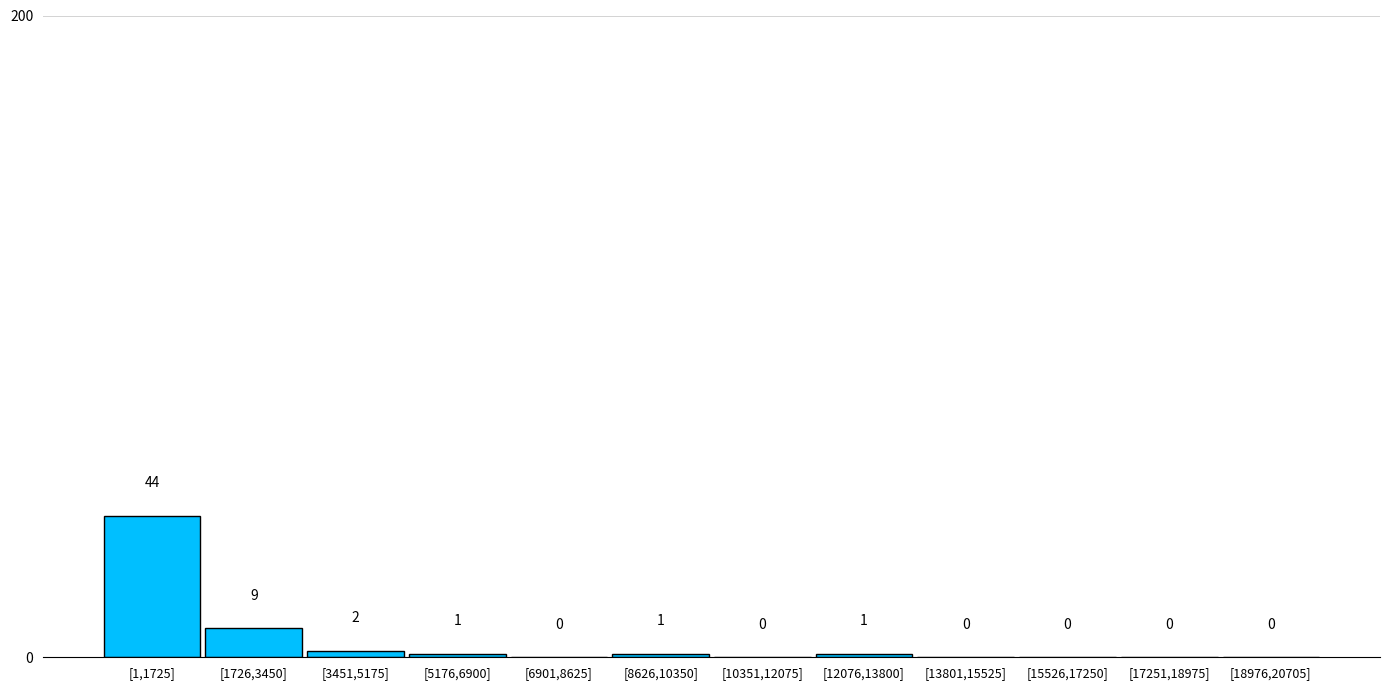

Reading left to right, list all the values displayed in this chart.

[1,1725]=44	[1726,3450]=9	[3451,5175]=2	[5176,6900]=1	[6901,8625]=0	[8626,10350]=1	[10351,12075]=0	[12076,13800]=1	[13801,15525]=0	[15526,17250]=0	[17251,18975]=0	[18976,20705]=0